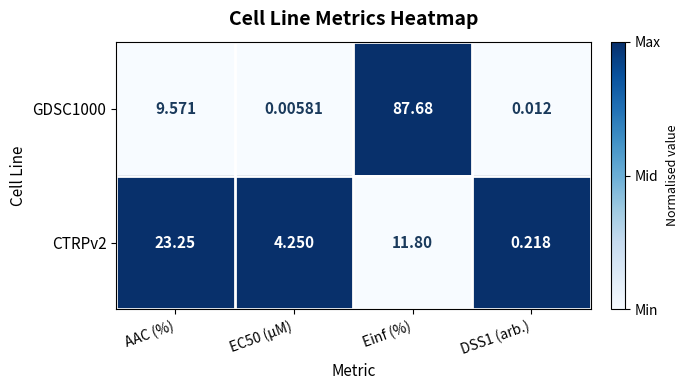

At how many categories does at least one series exceed 0?

4